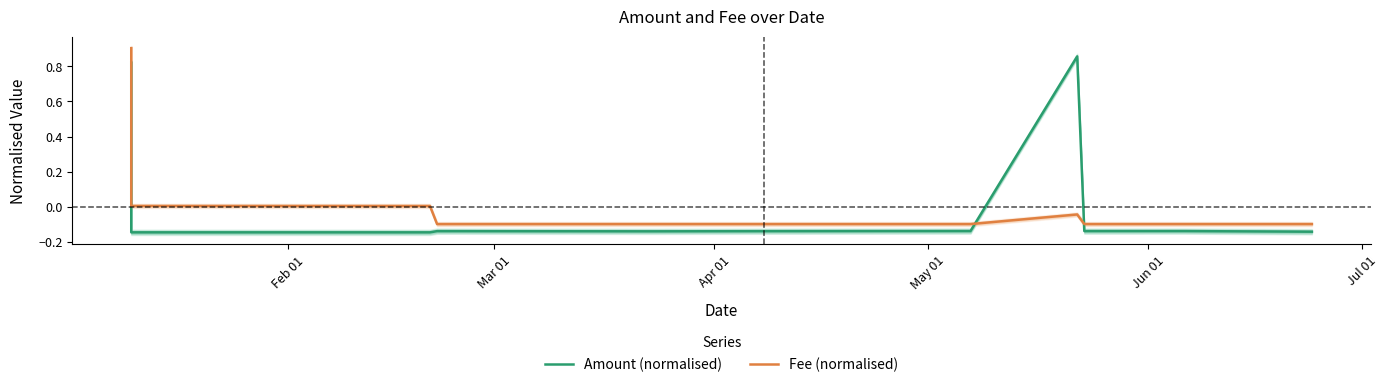

In Fee (normalised), how many points are higher than both neighbors (excluding endpoints)?

1